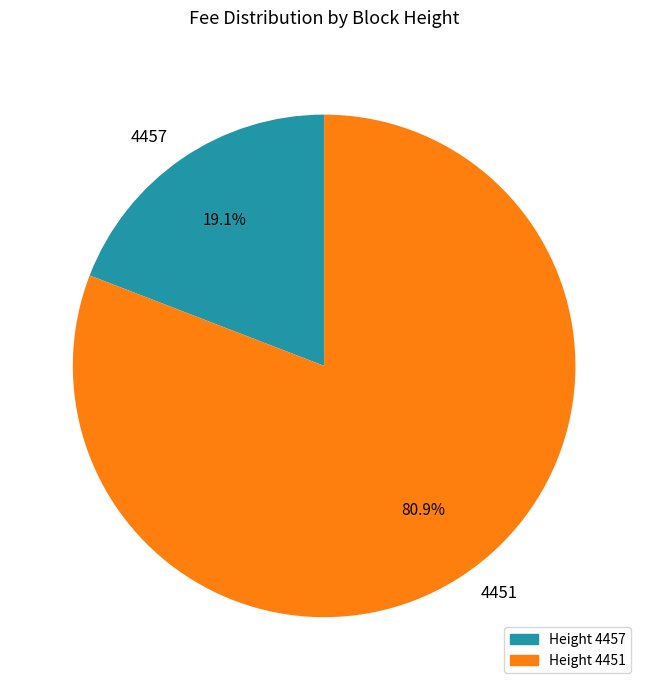

The 4457 slice represents 19% of the pie. True or false?

True